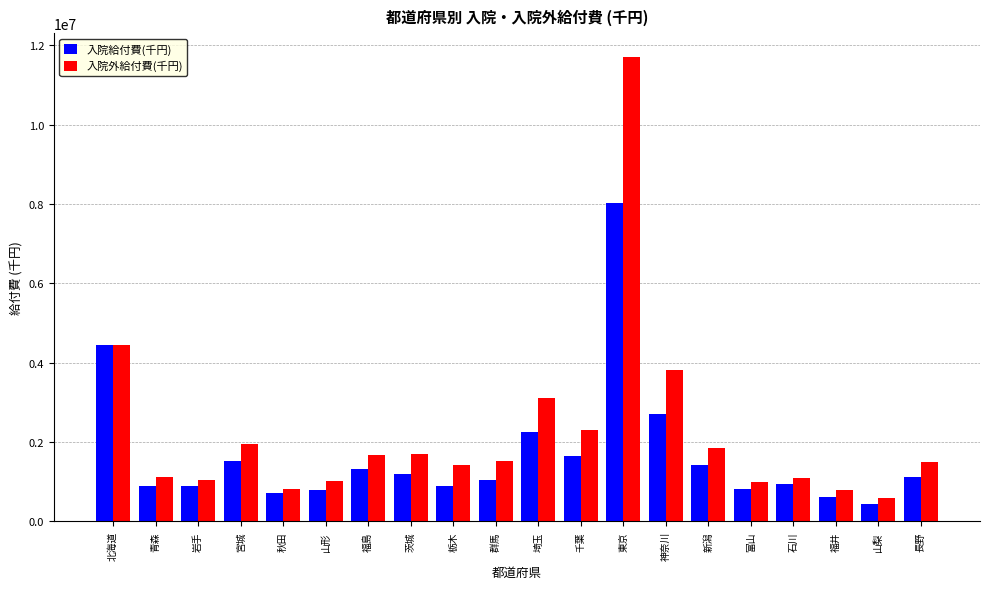

Is the value of 入院給付費(千円) at 千葉 greater than the value of 入院外給付費(千円) at 千葉?

No